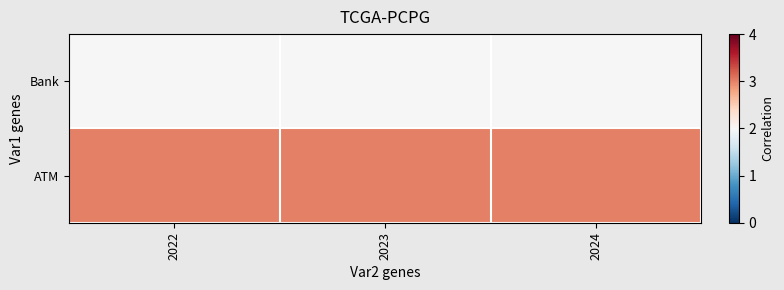

How many series are shown in this chart?

2